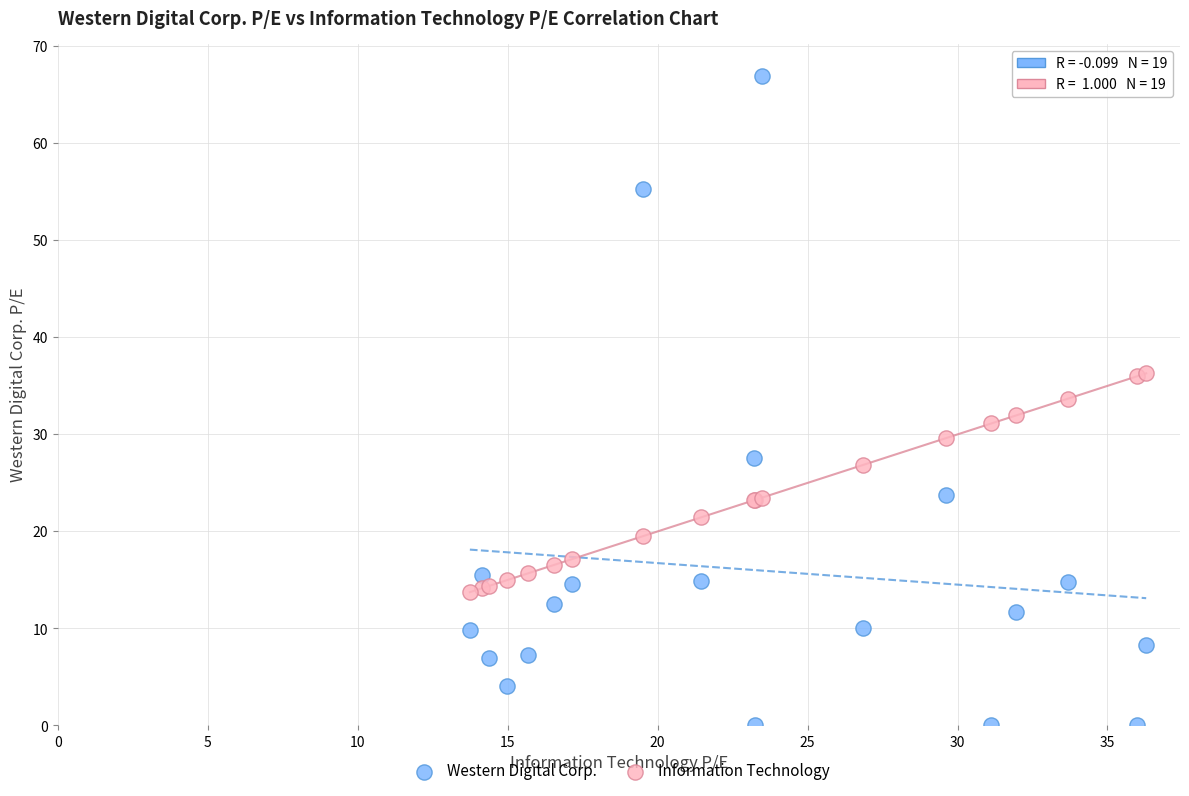

Which series contains the lowest Y value?

Western Digital Corp.